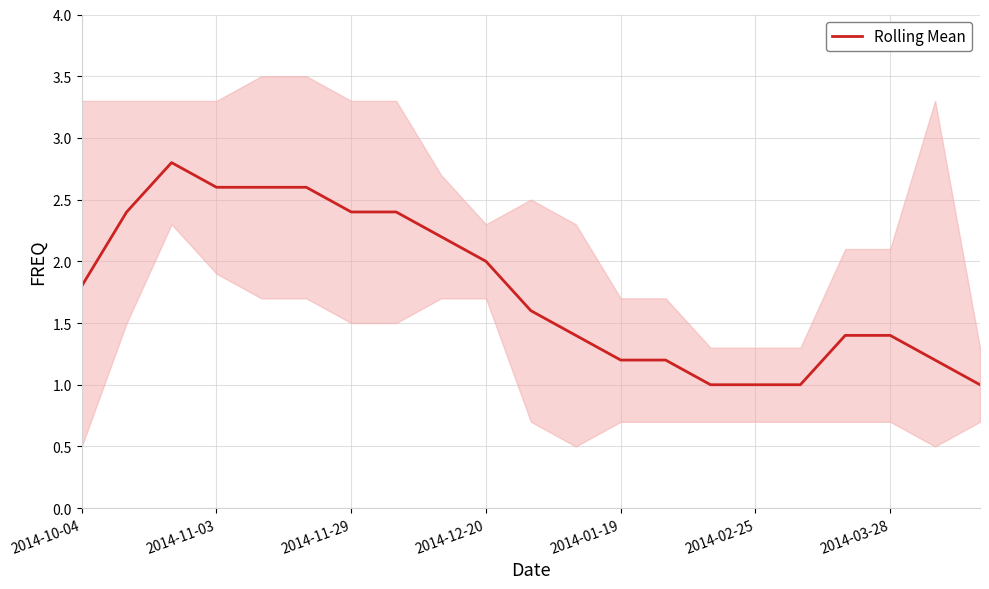

How many distinct data groups are displayed?

1